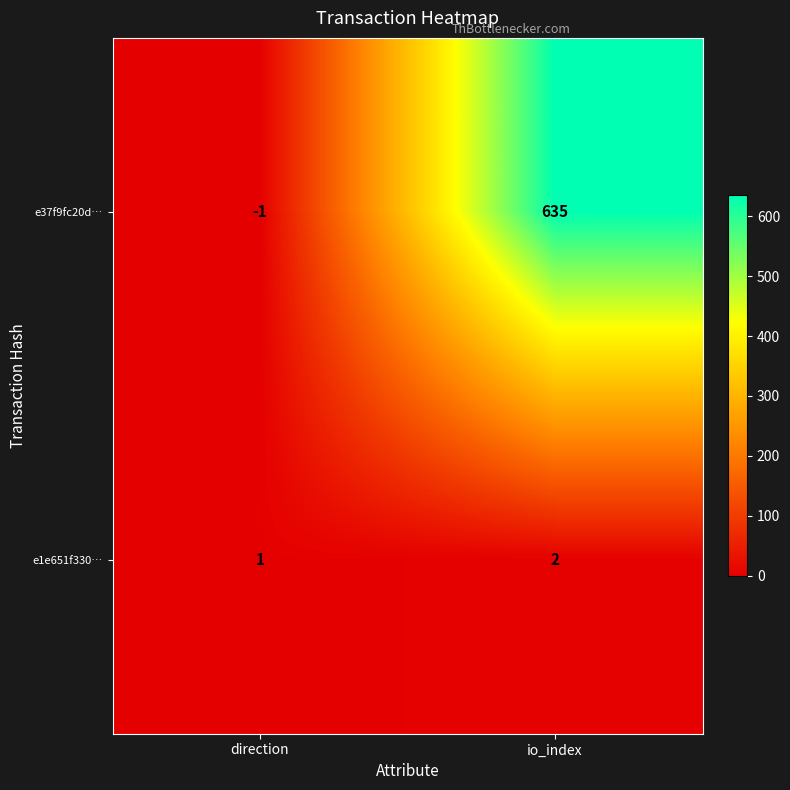

Which series has the largest total across all categories?

e37f9fc20d…